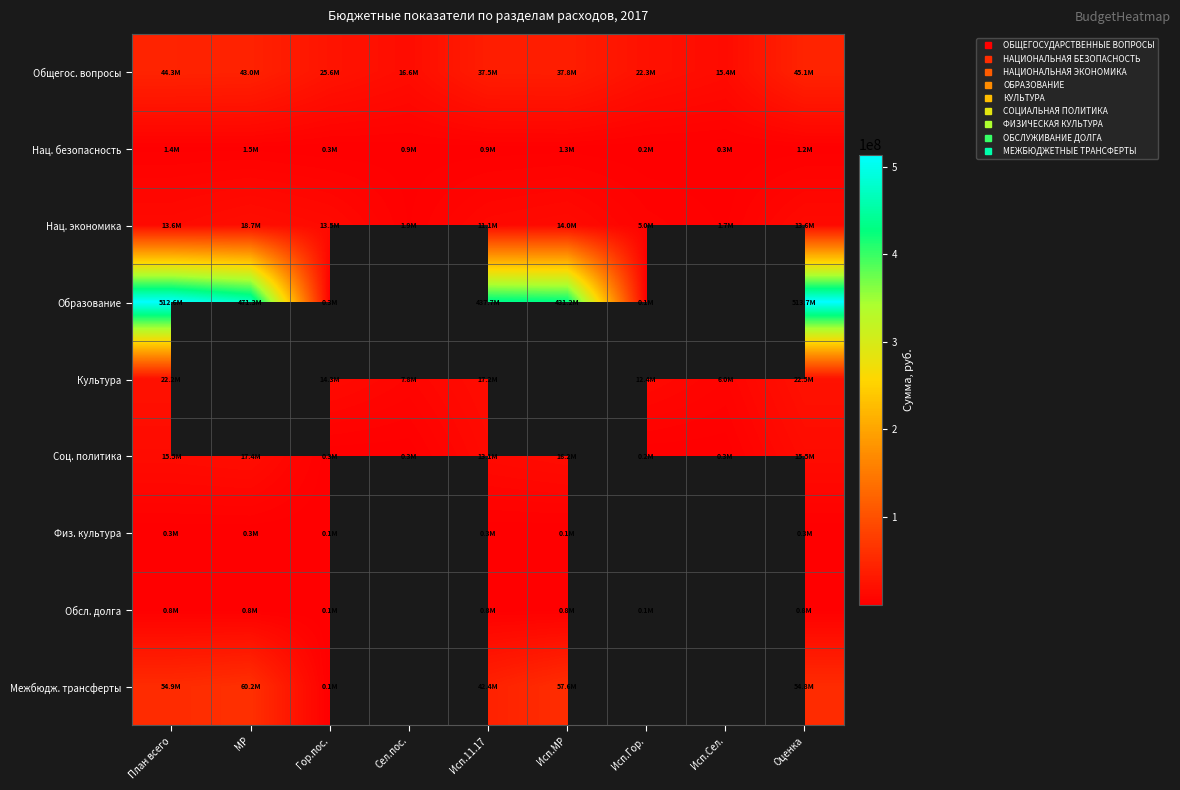

Is it true that Культура equals 7832656.0 at Сел.пос.?

True